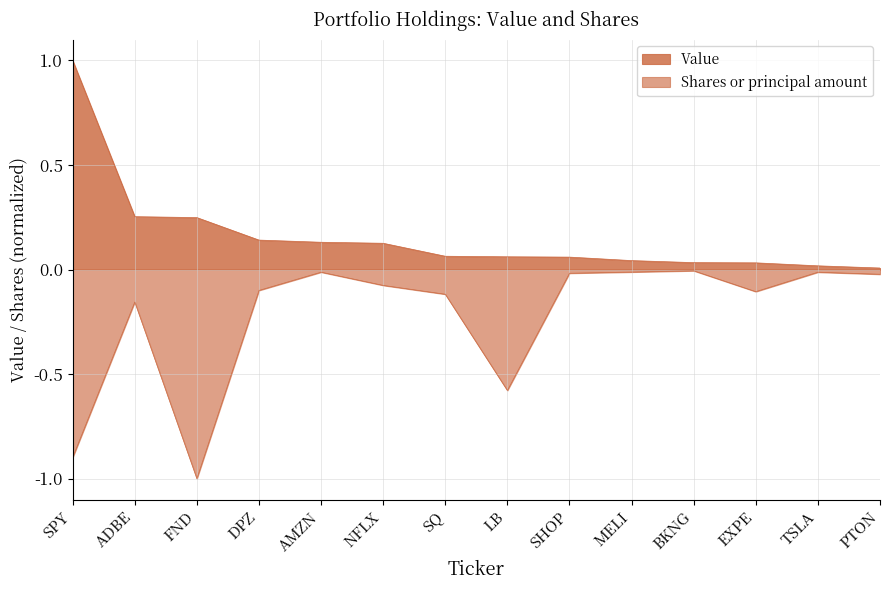

Which series has the largest range (max minus min)?

Shares or principal amount